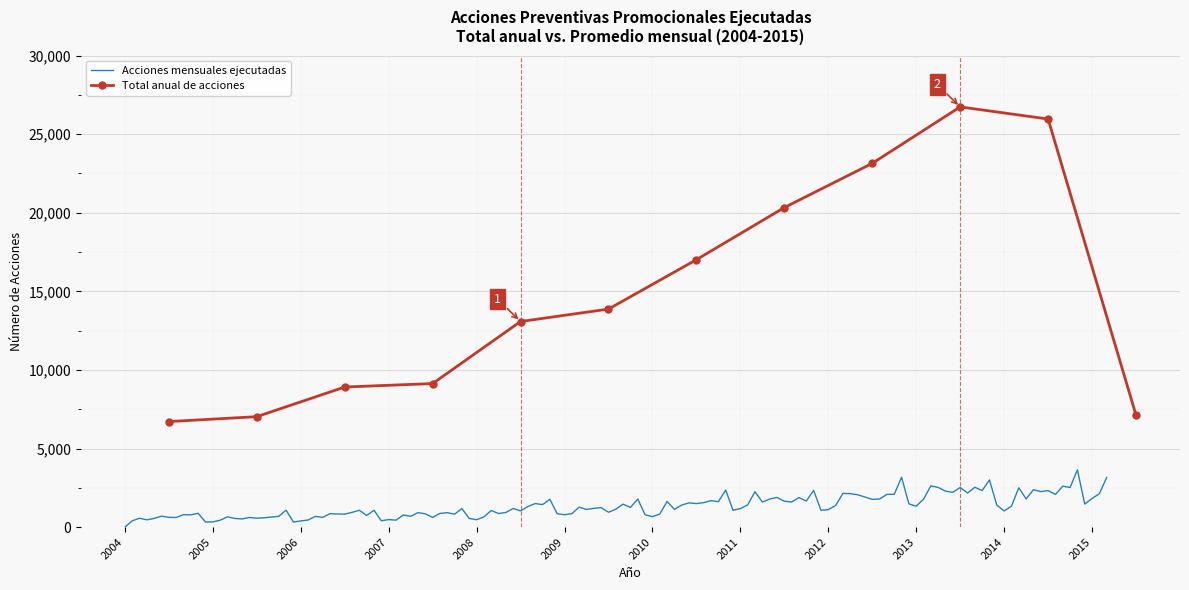

List the labels in order of value, largest first.

2013, 2014, 2012, 2011, 2010, 2009, 2008, 2007, 2006, 2015, 2005, 2004